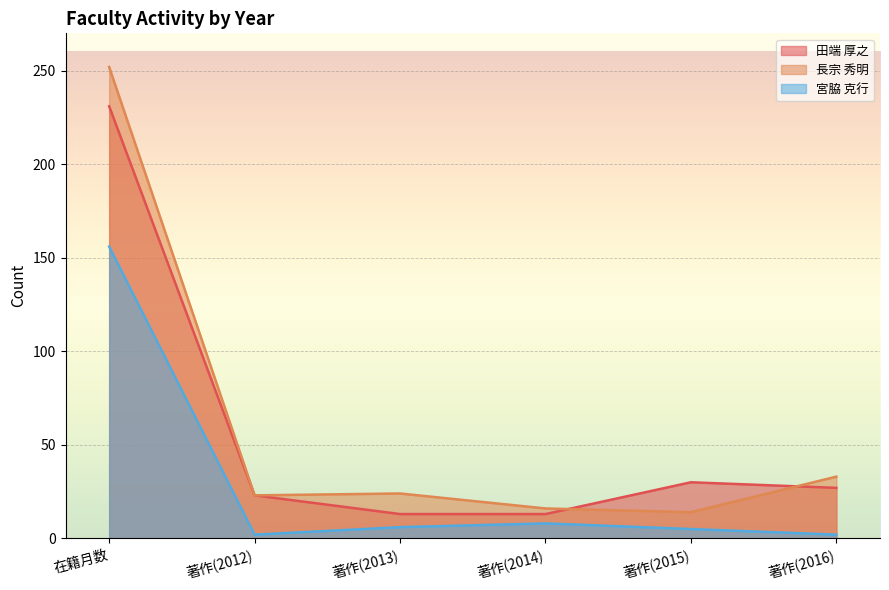

What position from the left is 著作(2012)?

2